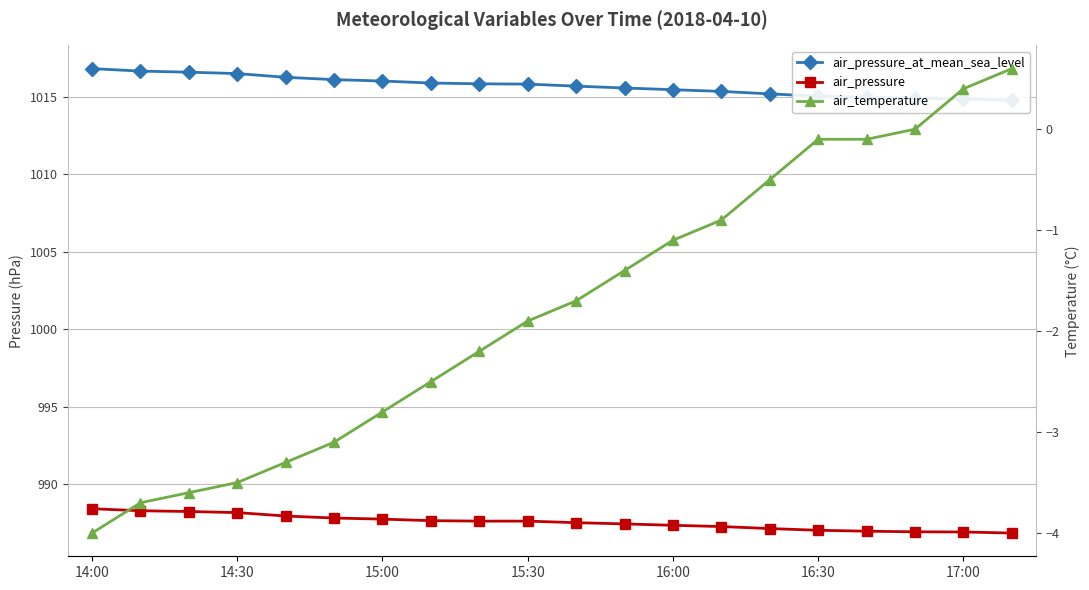

At how many categories does at least one series exceed 129?

20